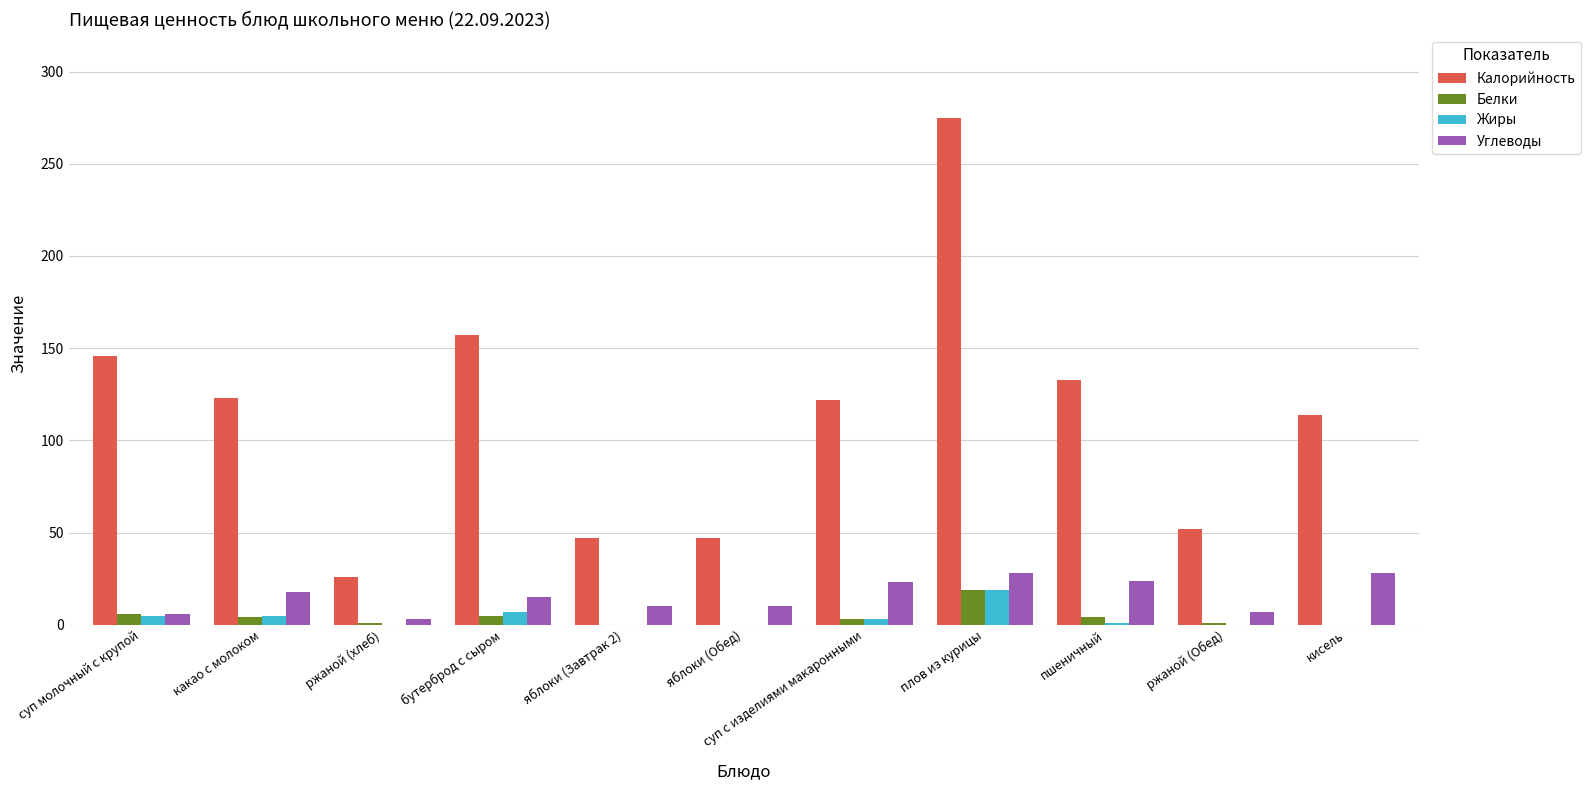

What is the total value across all series at какао с молоком?

150